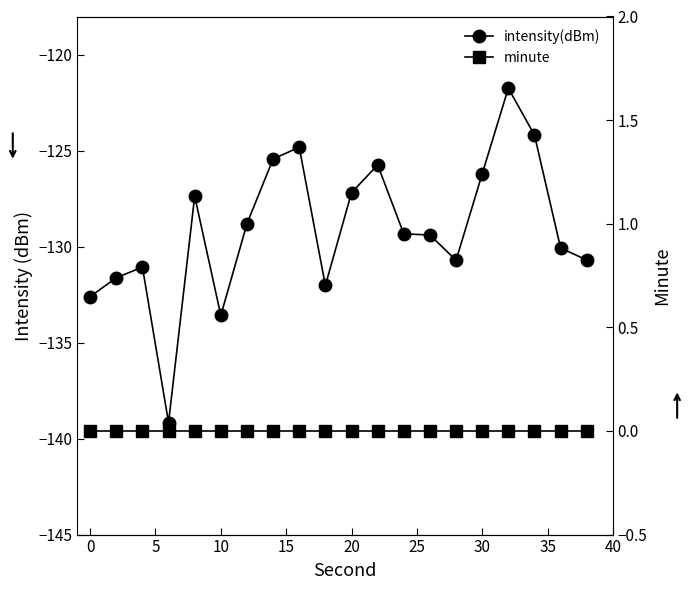

What are all the series names shown in the legend?

intensity(dBm), minute